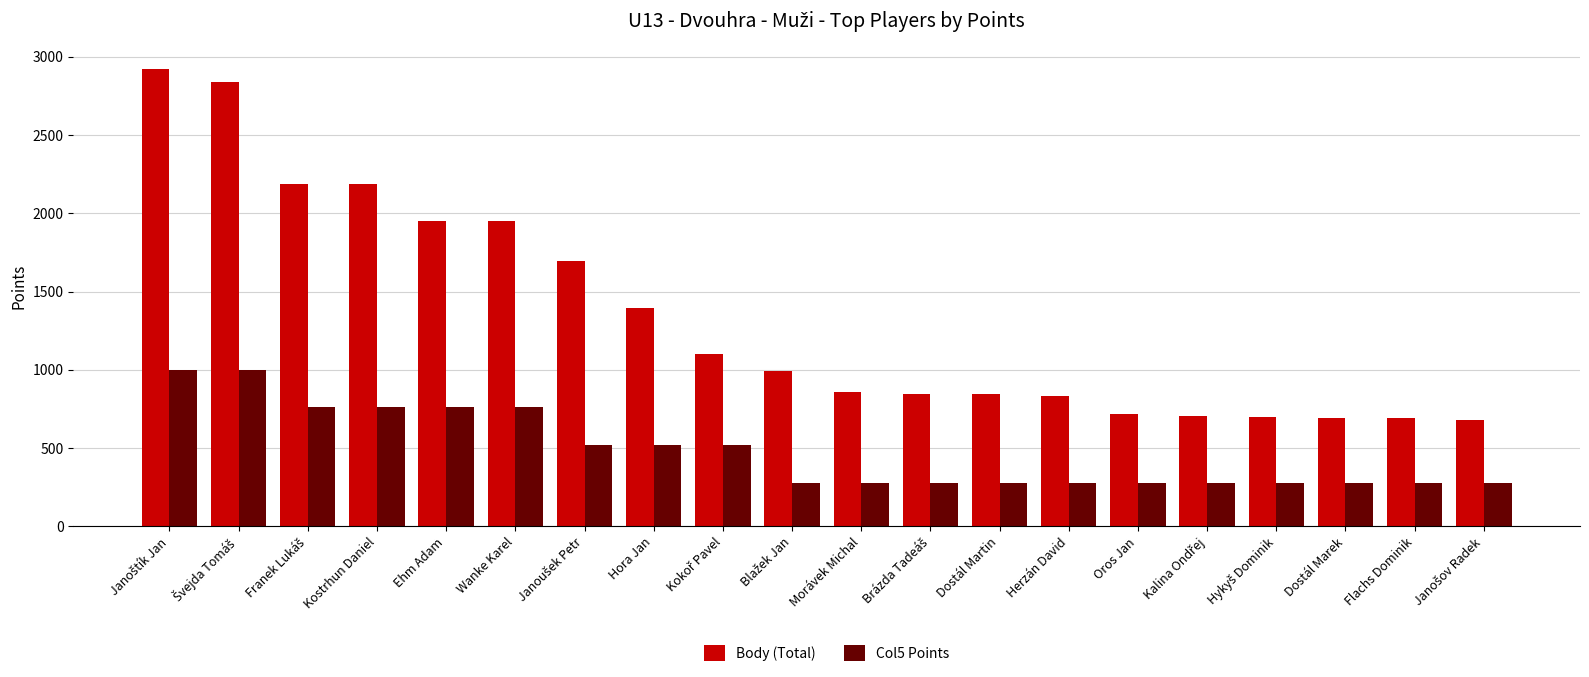

How many bars are there in each group?

2